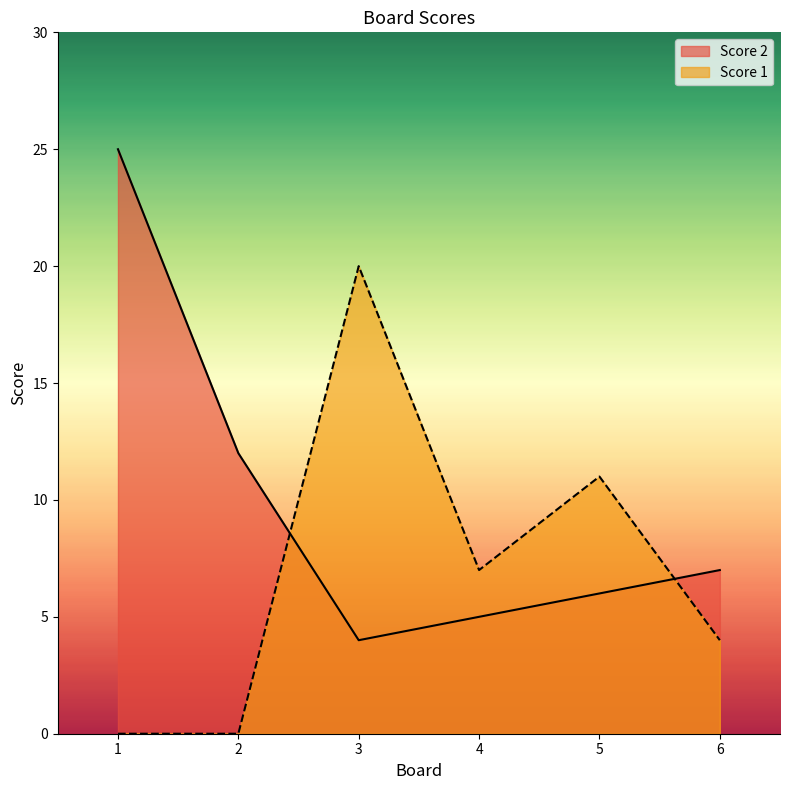

Is the value of Score 1 at 5 greater than the value of Score 2 at 1?

No